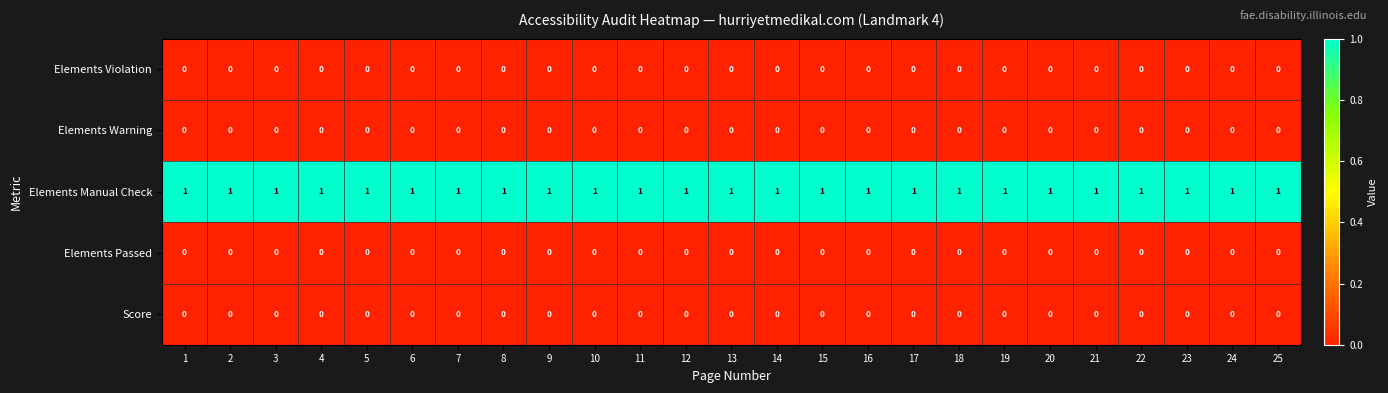

What is the greatest value displayed?

1